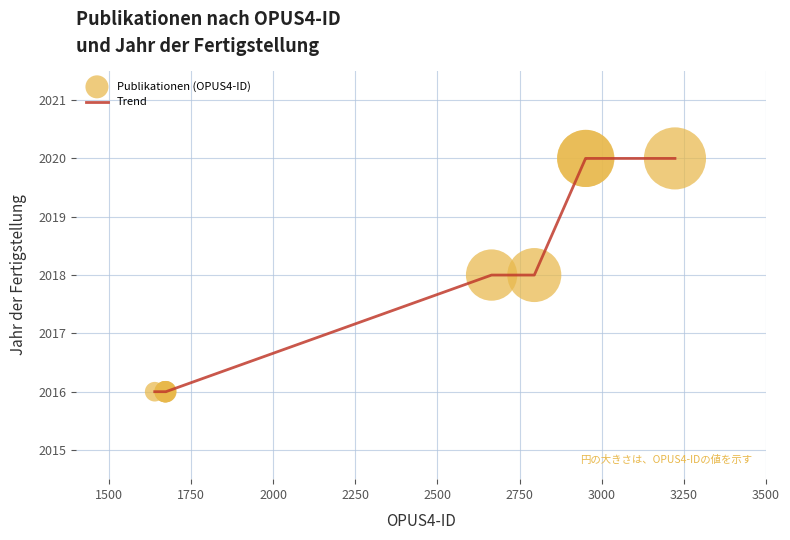

What is the greatest value displayed?

2020